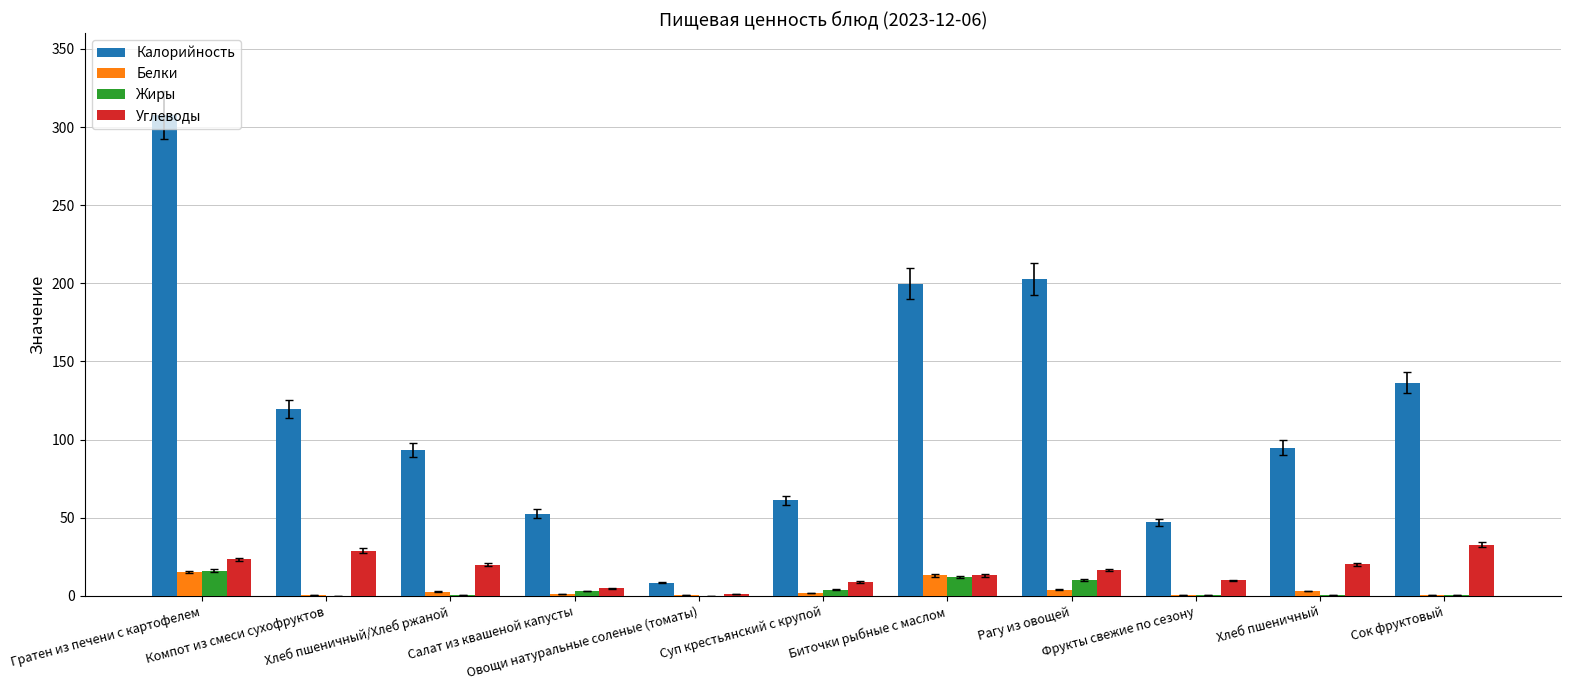

True or false: Белки has a value of 2.0 at Суп крестьянский с крупой.

True